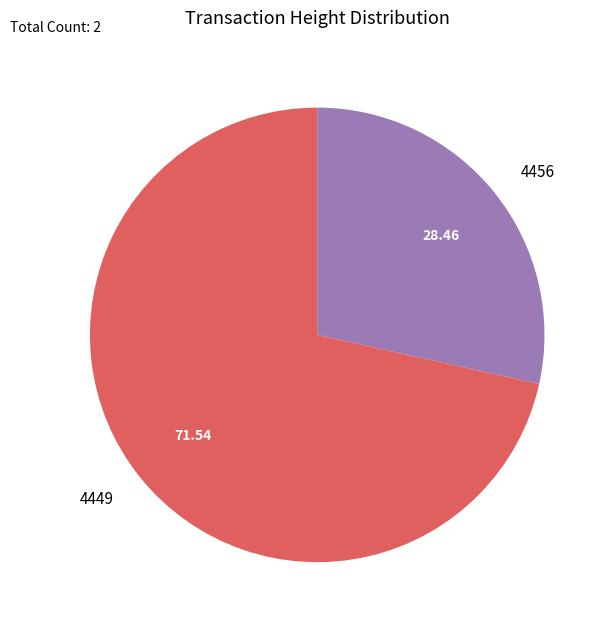

Combined, do 4449 and 4456 account for over 50%?

Yes